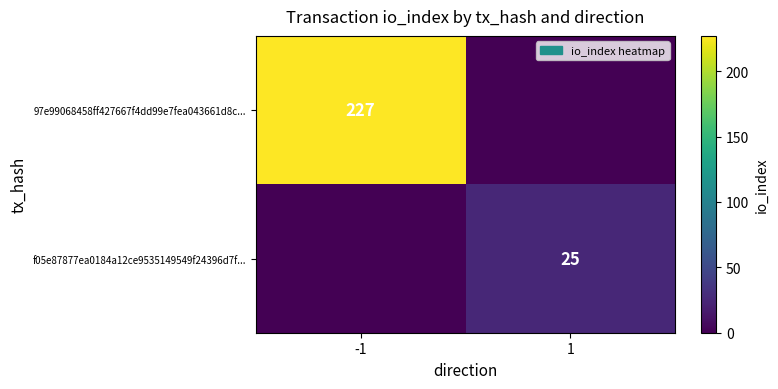

The value of 97e99068458ff427667f4dd99e7fea043661d8c... at -1 is 305. True or false?

False